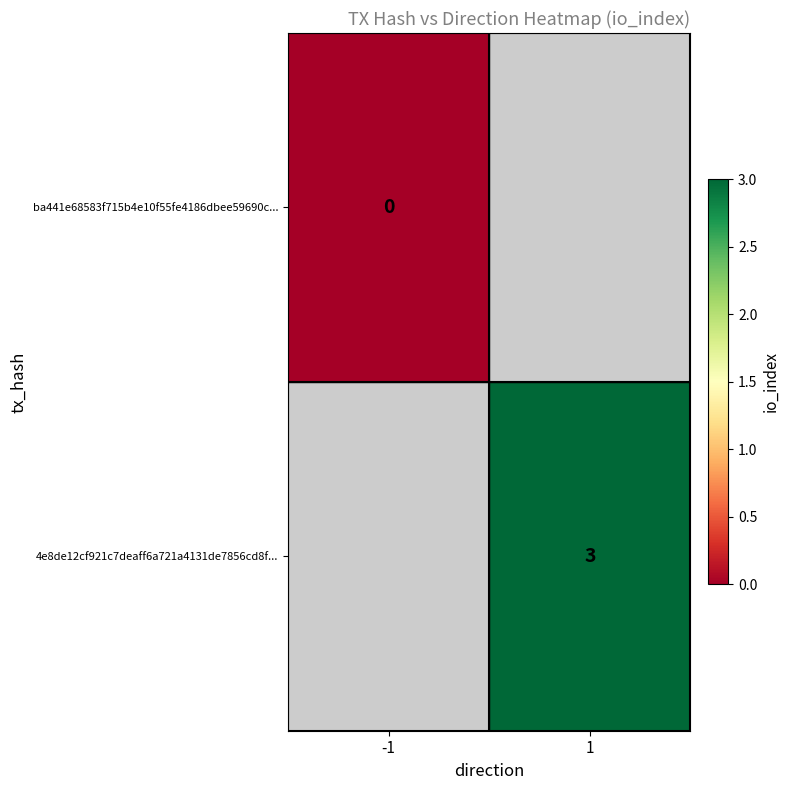

At which label is ba441e68583f715b4e10f55fe4186dbee59690c... closest to 0?

-1